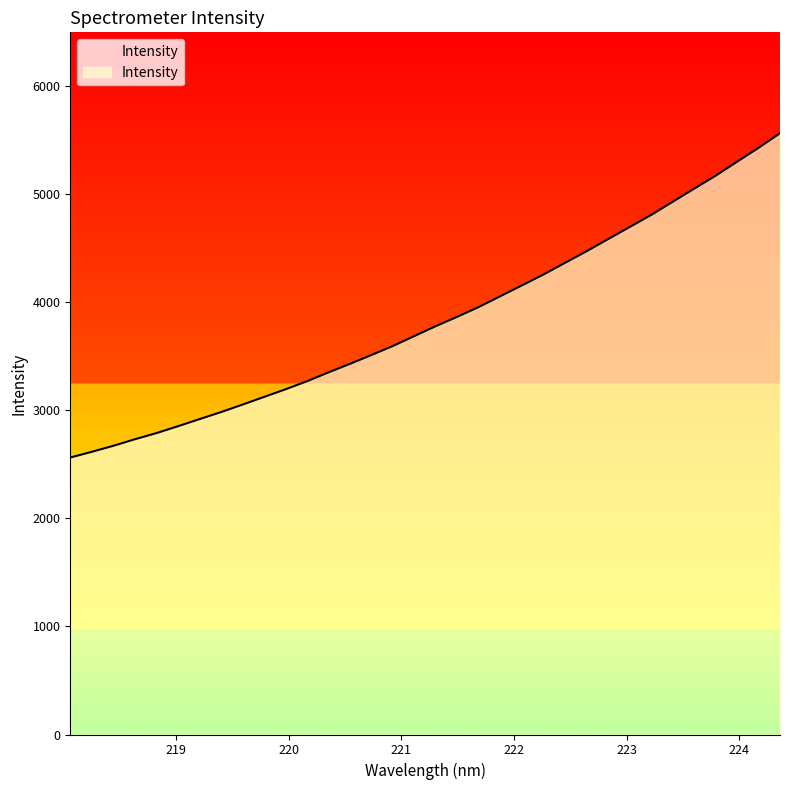

What is the maximum value shown in the chart?

5566.0